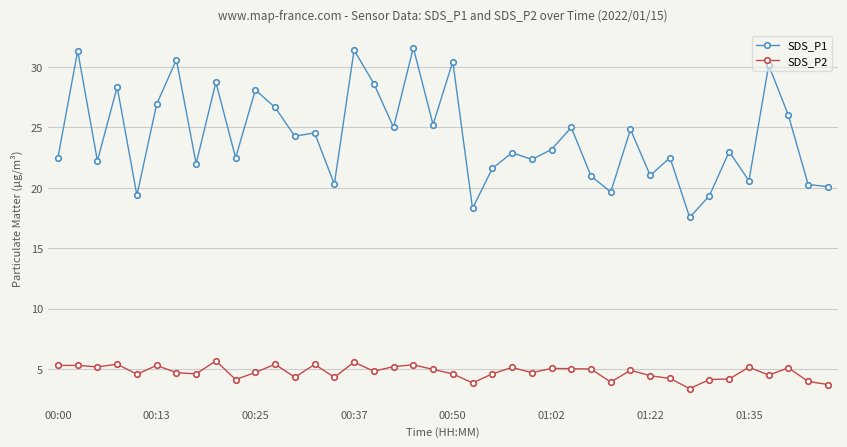

Which series has the largest range (max minus min)?

SDS_P1